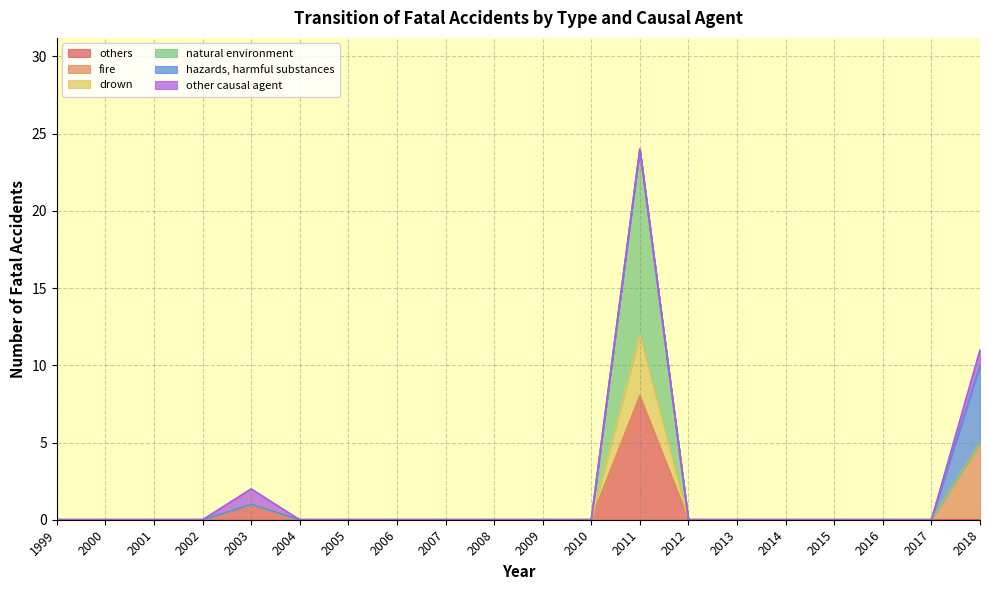

Which series has the widest spread of values?

natural environment